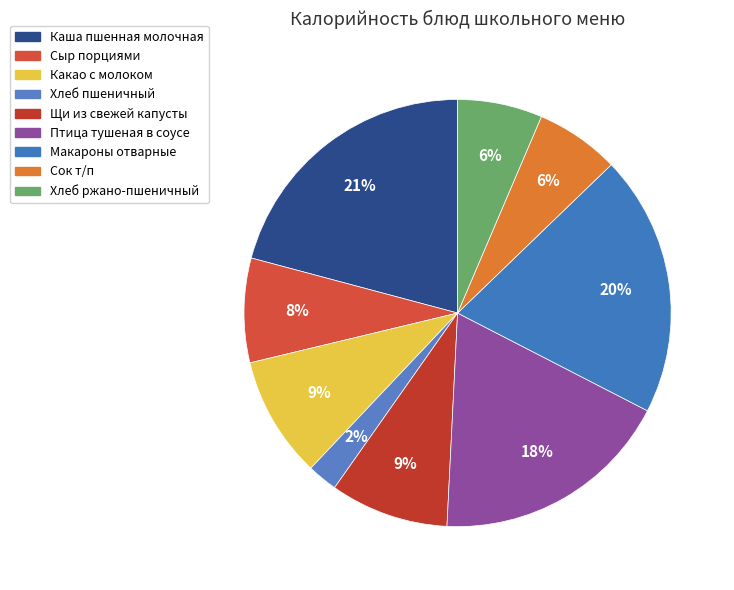

To the nearest percent, what portion does Птица тушеная в соусе represent?

18%